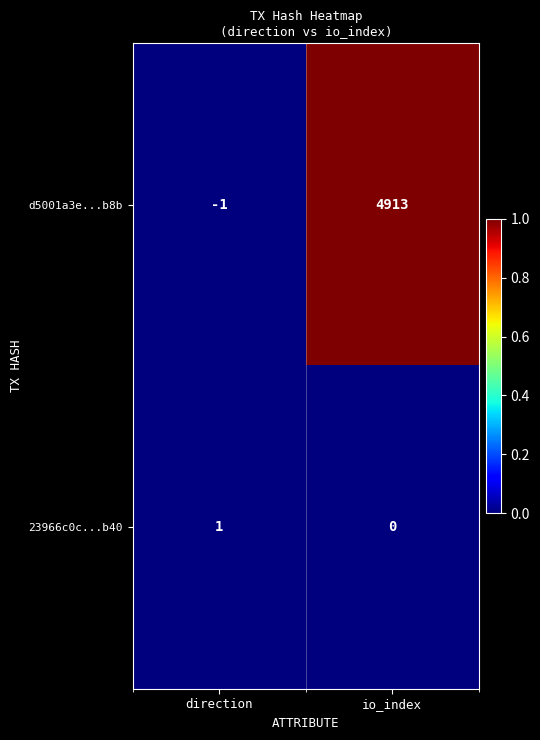

Is it true that d5001a3e...b8b equals -1 at direction?

True